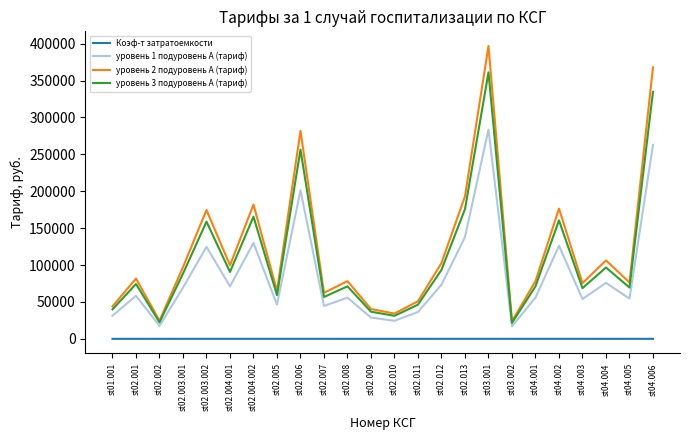

Rank the series by their maximum value, from highest to lowest.

уровень 2 подуровень А (тариф), уровень 3 подуровень А (тариф), уровень 1 подуровень А (тариф), Коэф-т затратоемкости